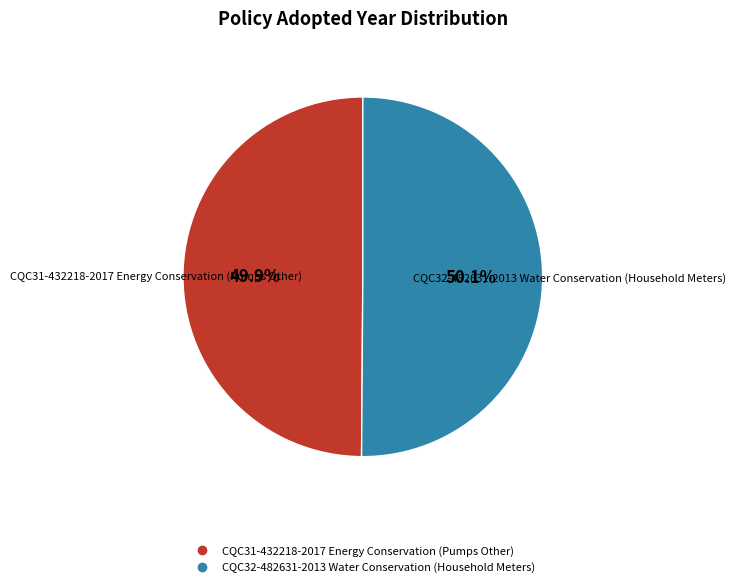

Is there a majority slice in this chart?

Yes